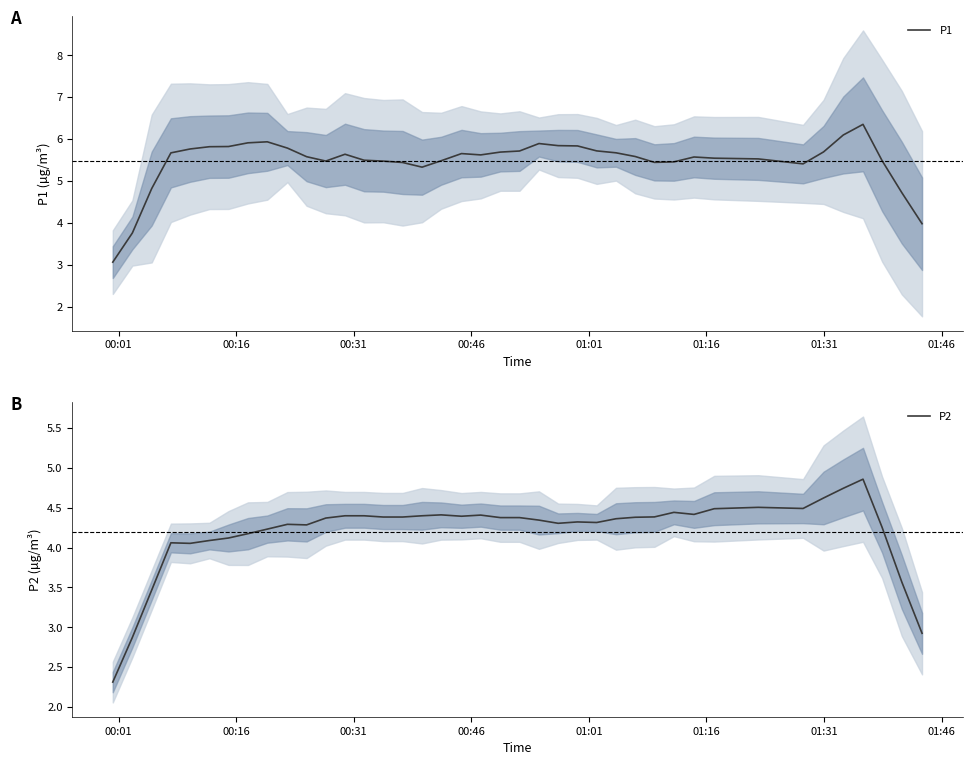

What is the minimum value for P1?

3.1